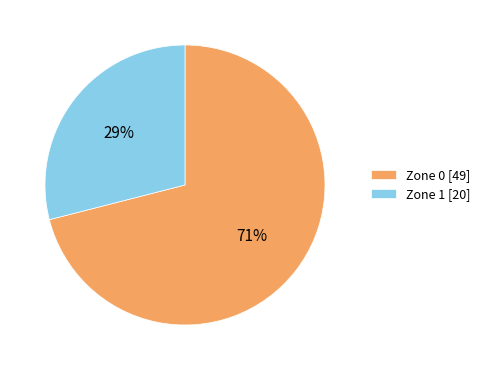

What percentage is the Zone 0 [49] slice, to the nearest percent?

71%